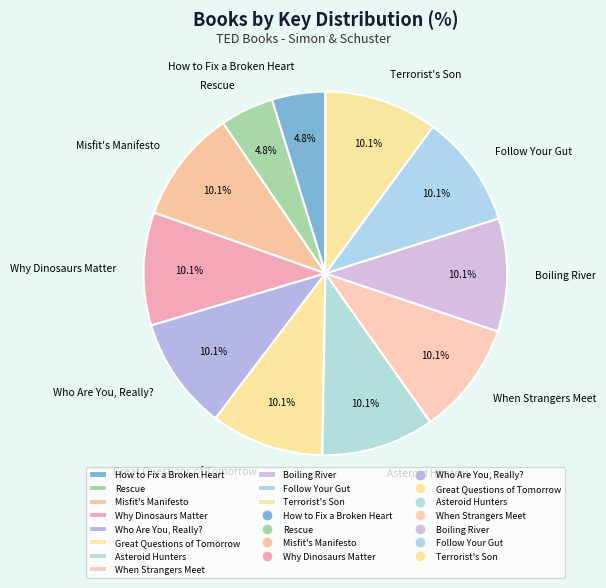

To the nearest percent, what is the average slice percentage?

9%